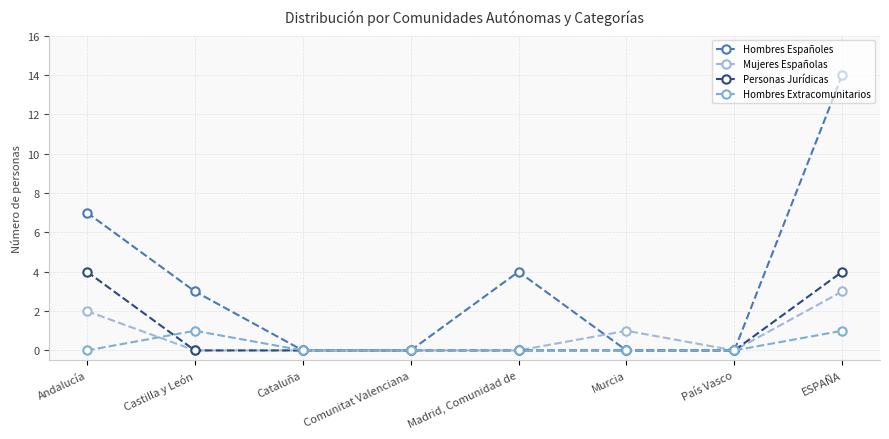

Reading left to right, transcribe all the data shown in this chart.

Hombres Españoles: 7	3	0	0	4	0	0	14
Mujeres Españolas: 2	0	0	0	0	1	0	3
Personas Jurídicas: 4	0	0	0	0	0	0	4
Hombres Extracomunitarios: 0	1	0	0	0	0	0	1